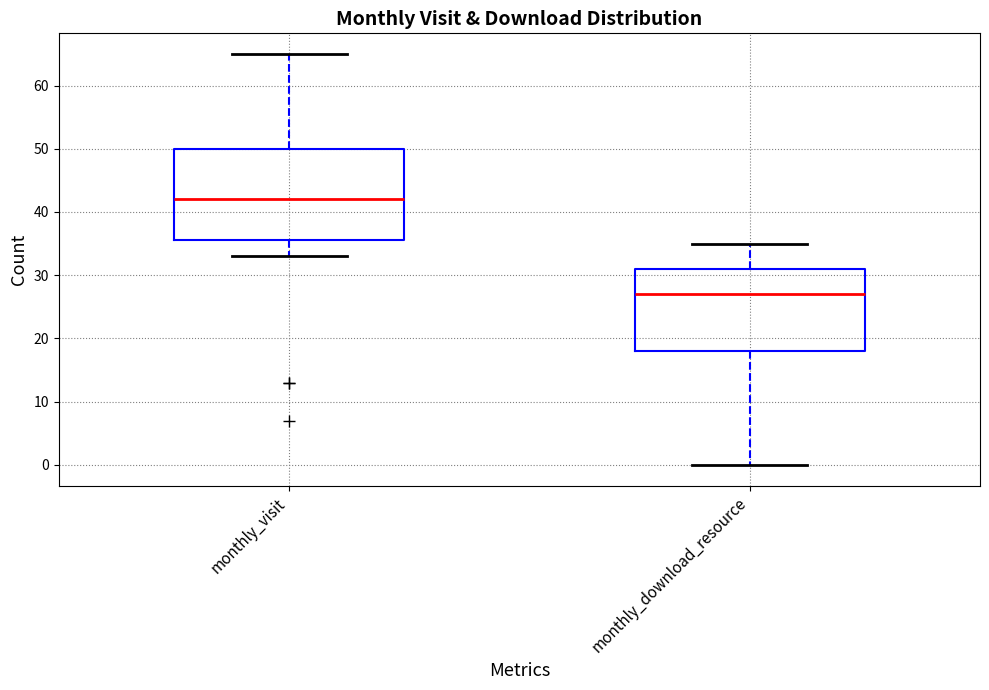

Which box has the lowest median line?

monthly_download_resource